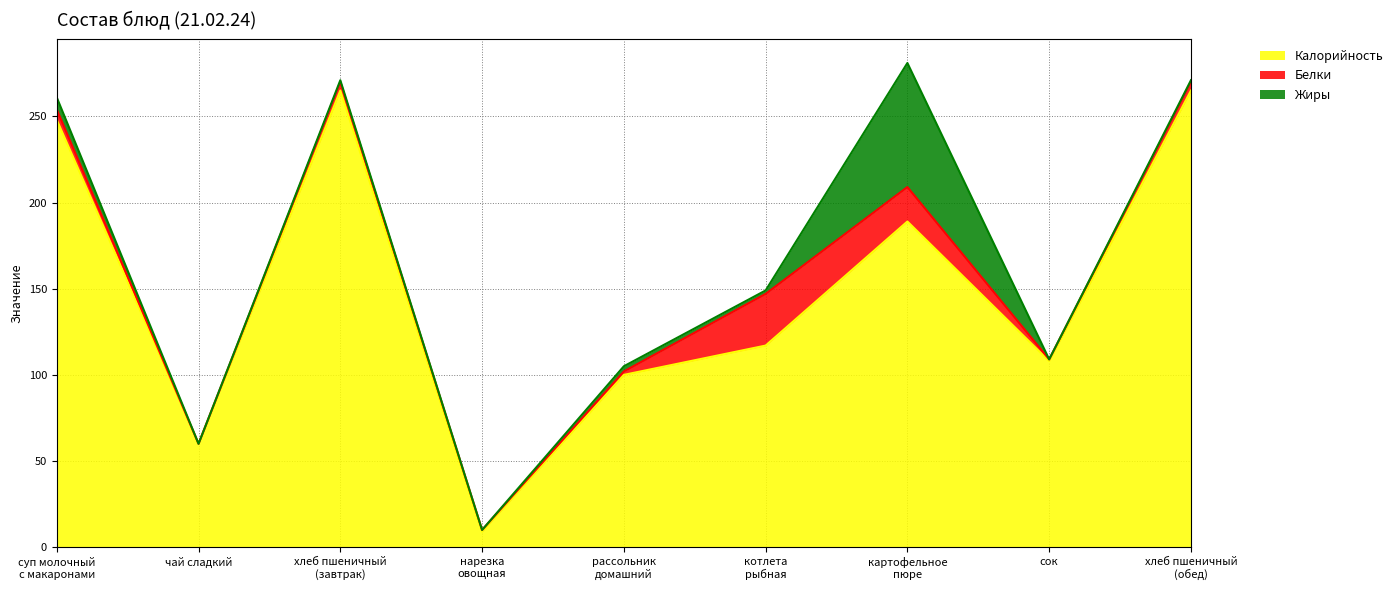

What is the difference between the second highest and second lowest values in the Калорийность series?

205